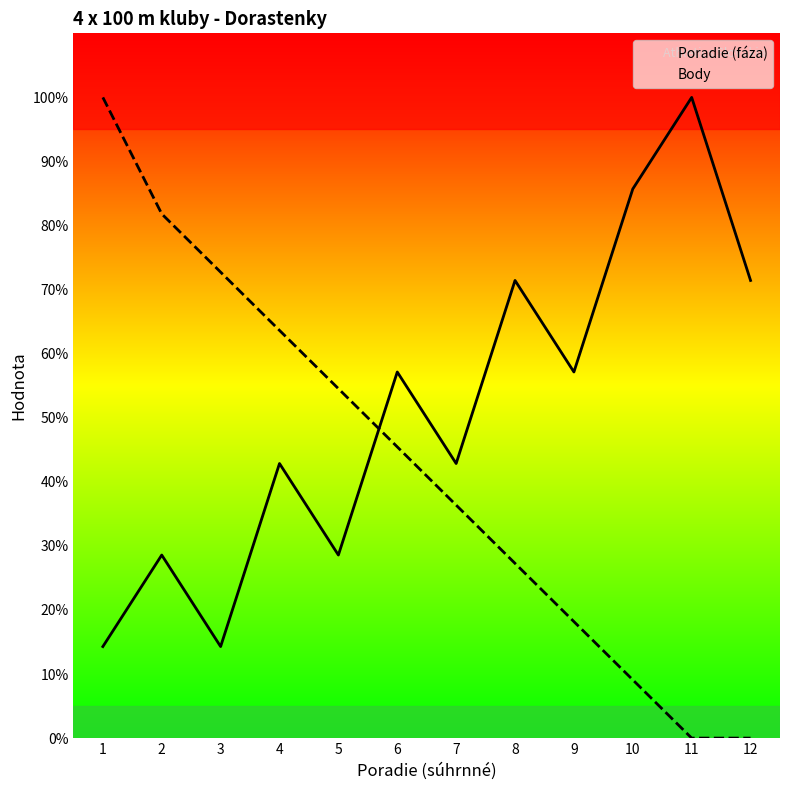

Does the chart display data point markers on the line(s)?

No